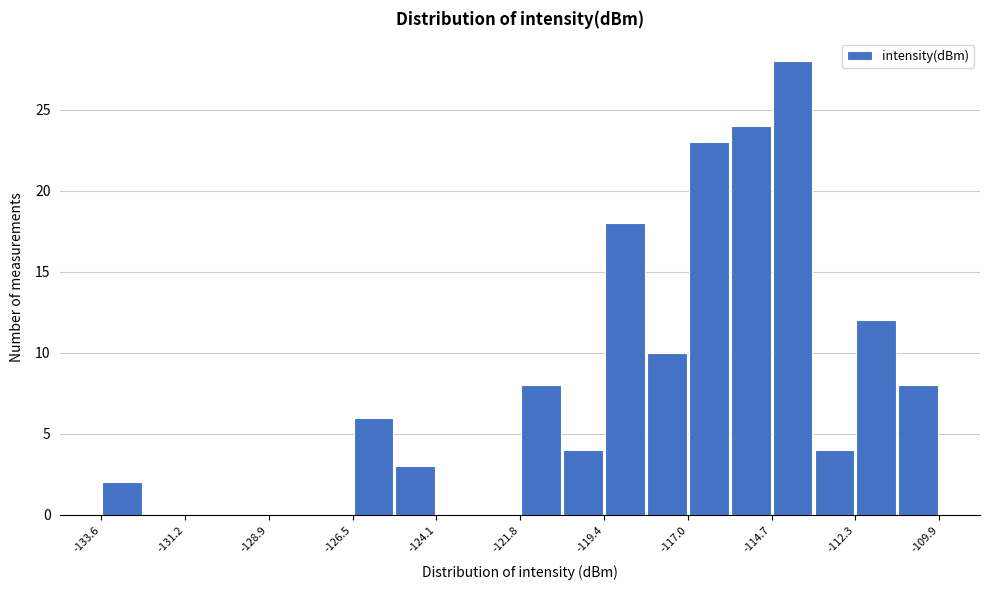

Read against the x-axis, roughly where is the centre of the tallest bar?

-114.0